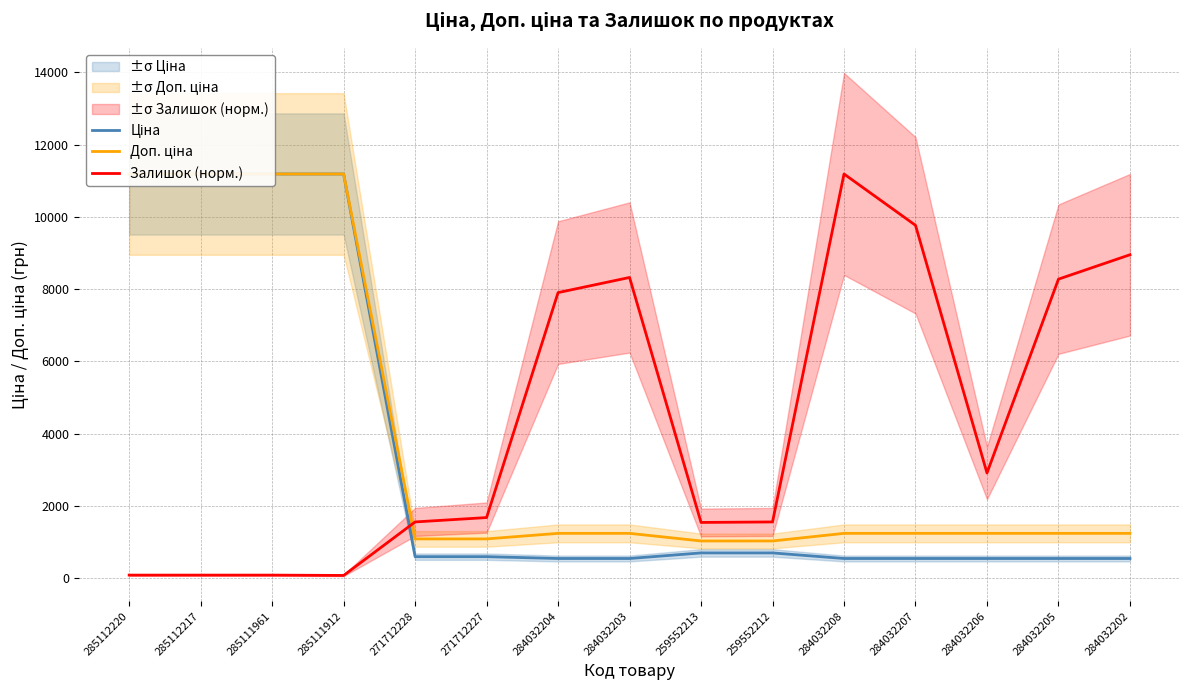

True or false: Доп. ціна has more than 1 interior local peaks.

False